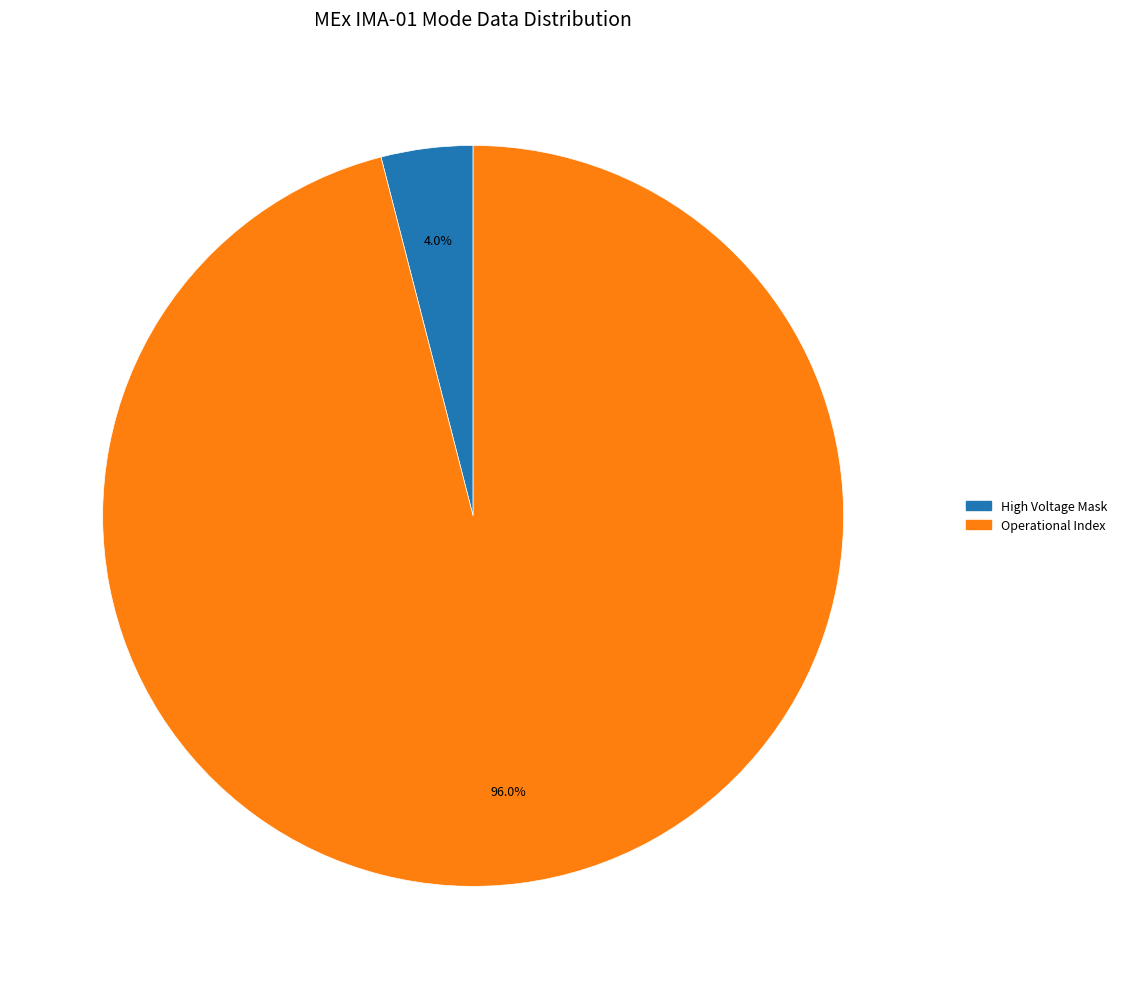

To the nearest percent, what is the difference between the largest and smallest slice percentages?

92%